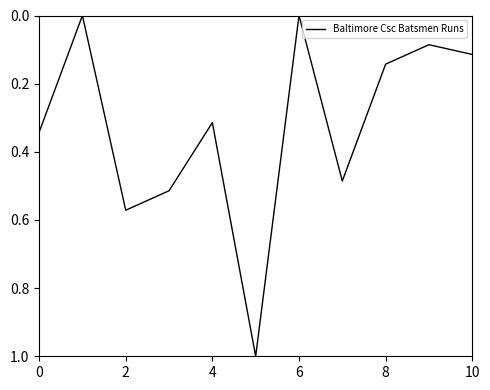

What is the difference between the maximum and second lowest values?

1.0